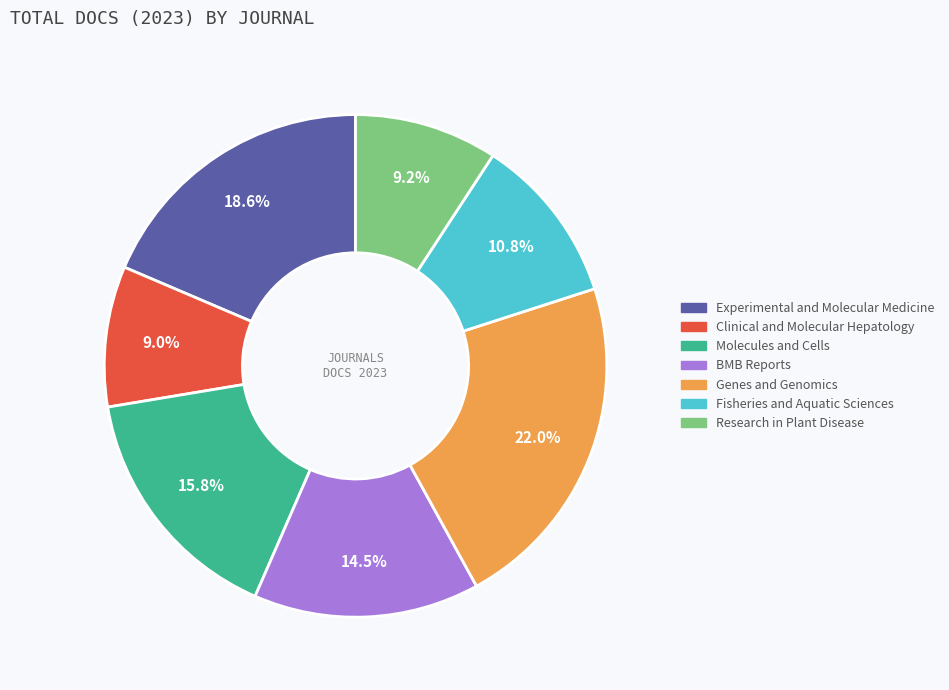

Is there a majority slice in this chart?

No